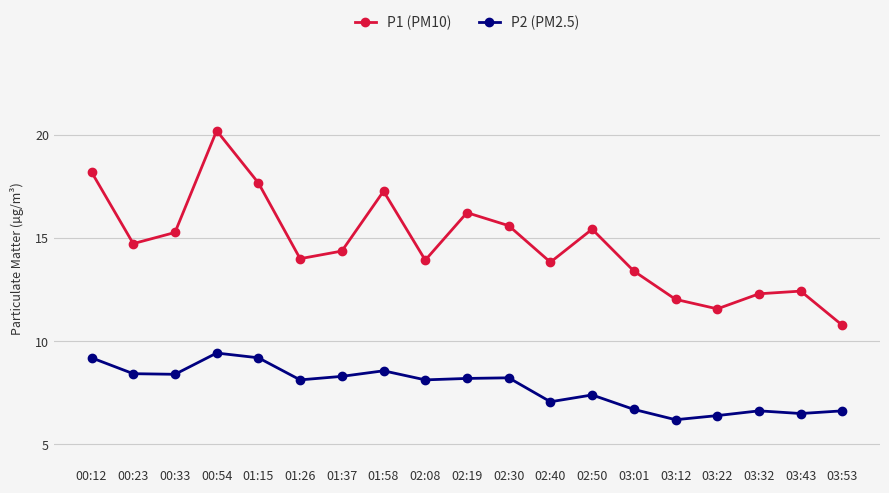

How many categories are shown in the chart?

19